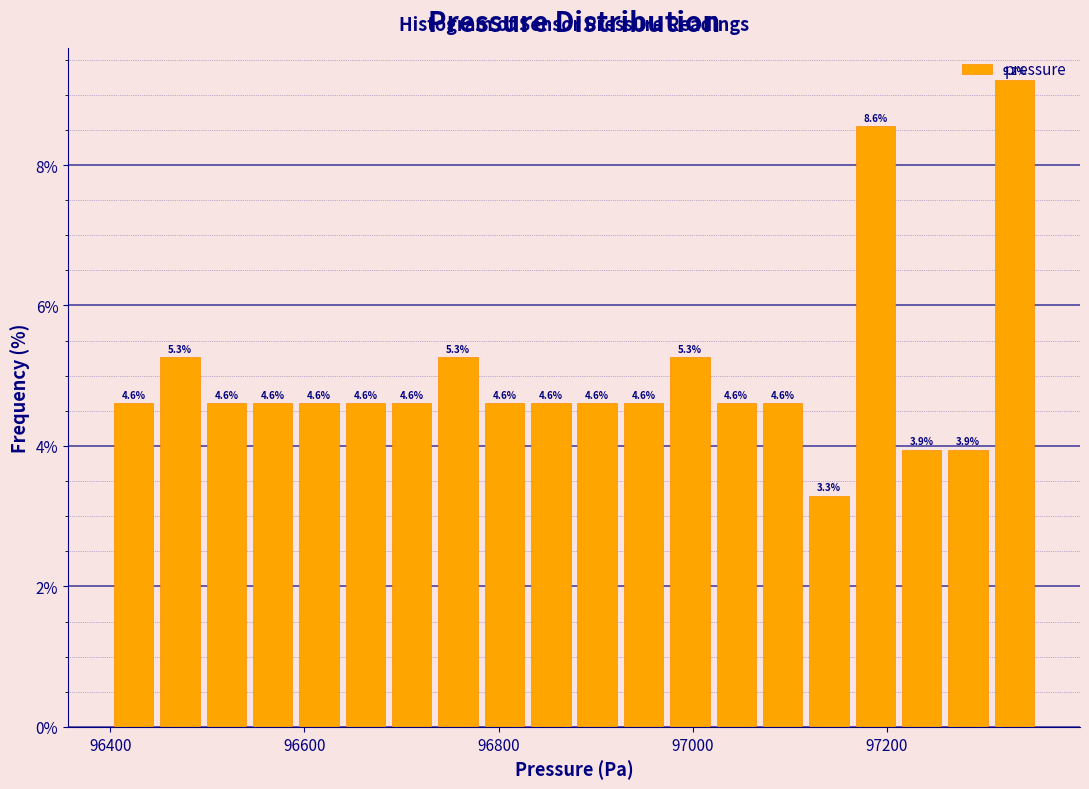

Read against the x-axis, roughly where is the centre of the tallest bar?

97340